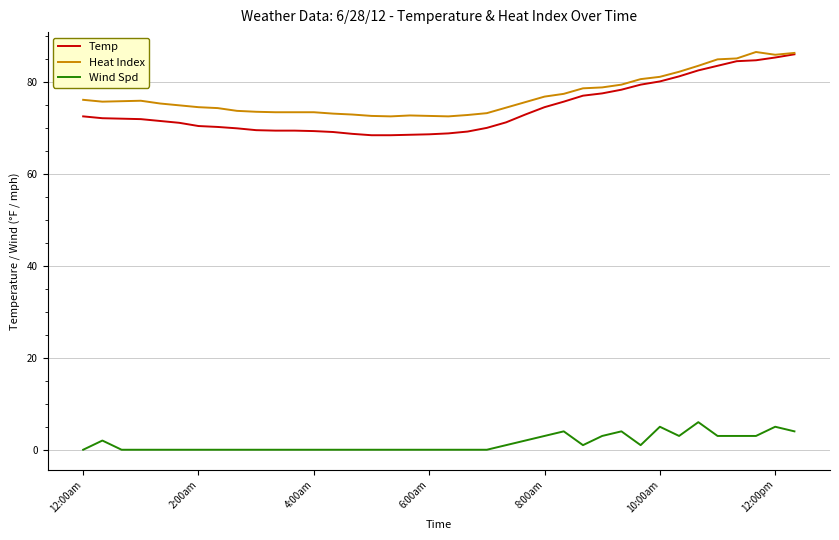

What is the greatest value displayed?

86.5